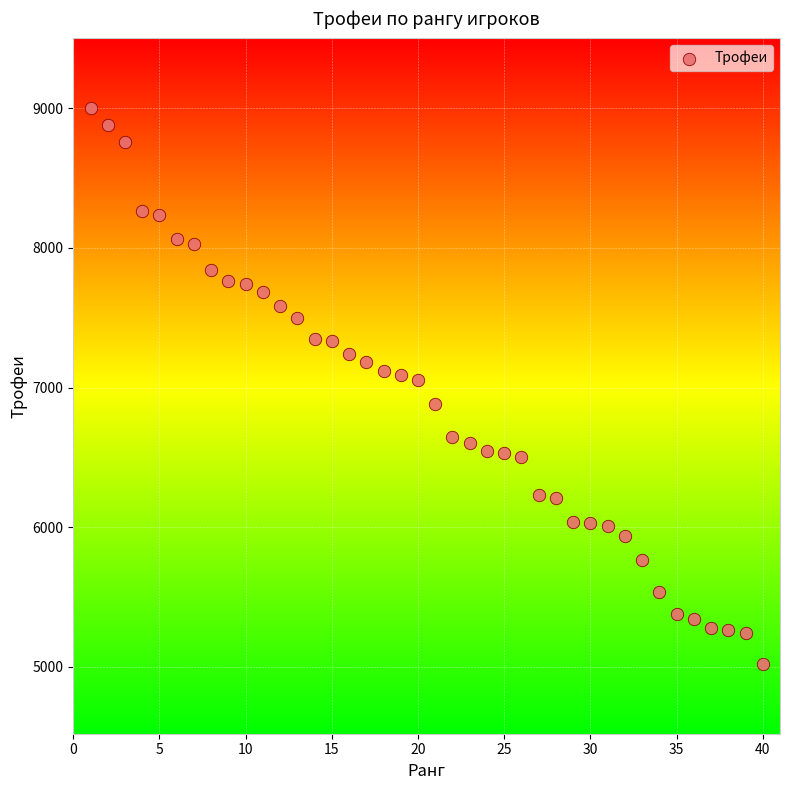

What is the range of Y values (max minus min)?

3979